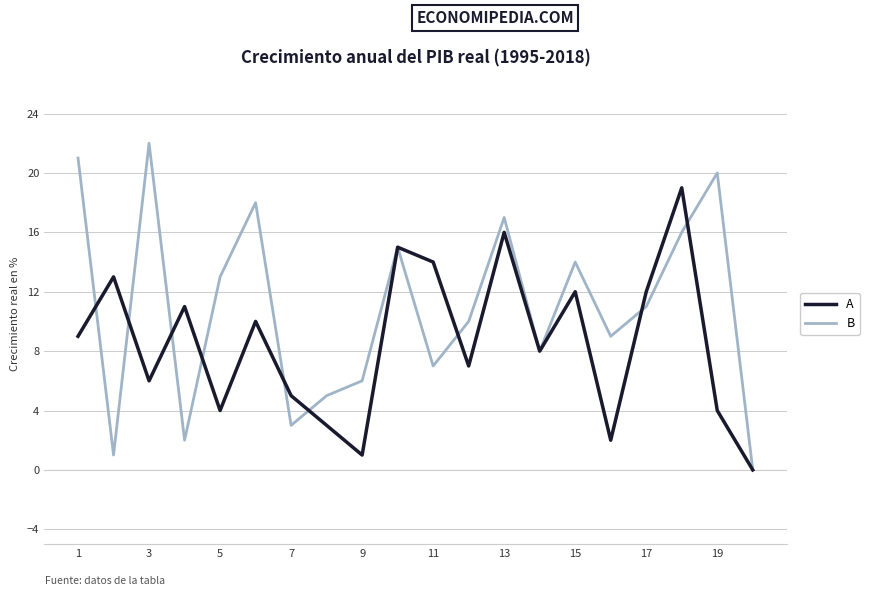

Which series has the widest spread of values?

B